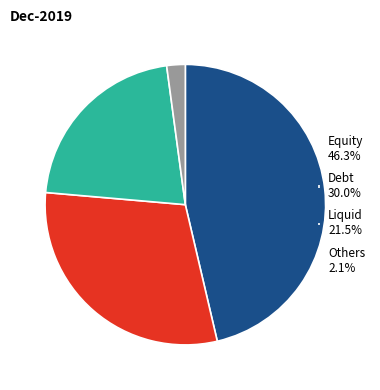

Approximately how many times larger is the value at Equity 46.3% compared to Debt 30.0%?

1.5